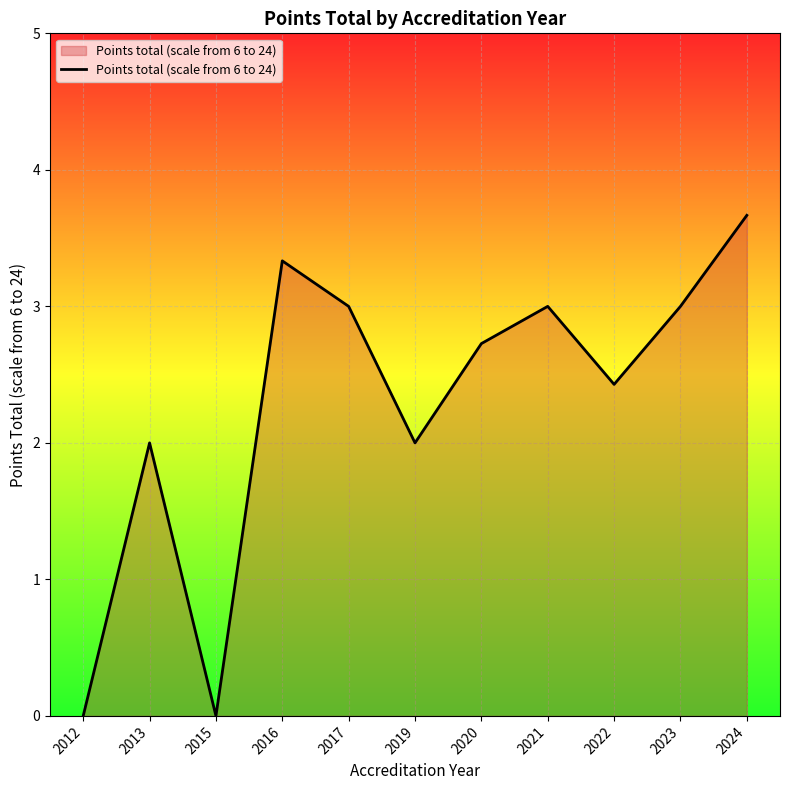

What is the average value?

2.3